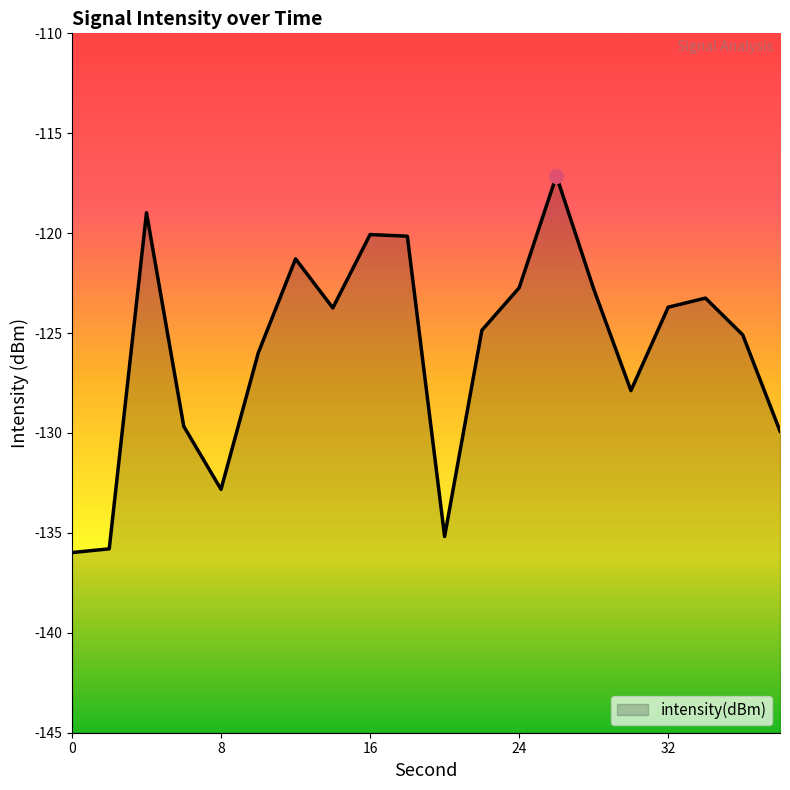

List the labels in order of value, largest first.

26, 4, 16, 18, 12, 24, 28, 34, 32, 14, 22, 36, 10, 30, 6, 38, 8, 20, 2, 0